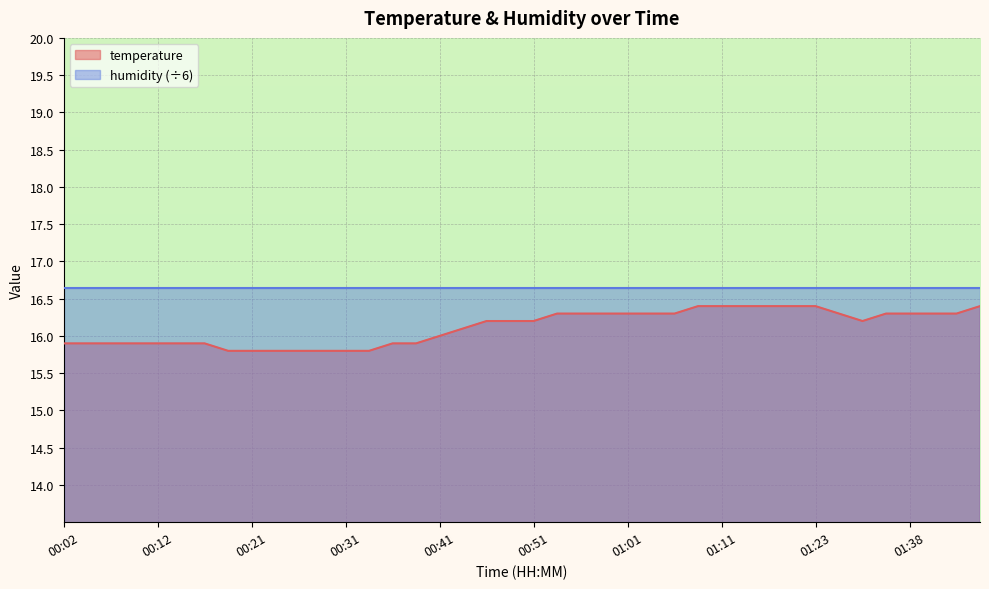

How many lines are shown in the chart?

2